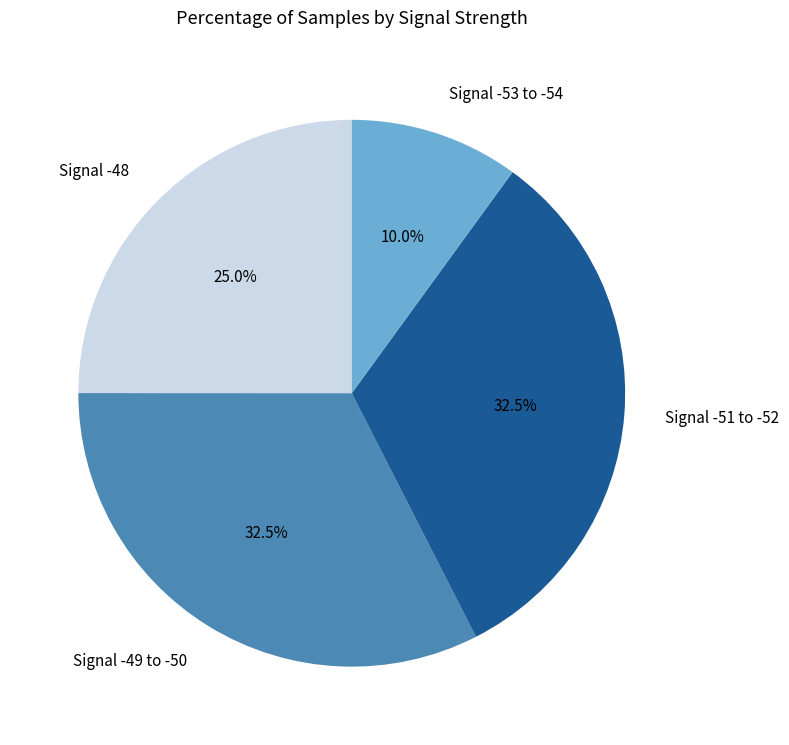

Between Signal -51 to -52 and Signal -48, which is larger?

Signal -51 to -52